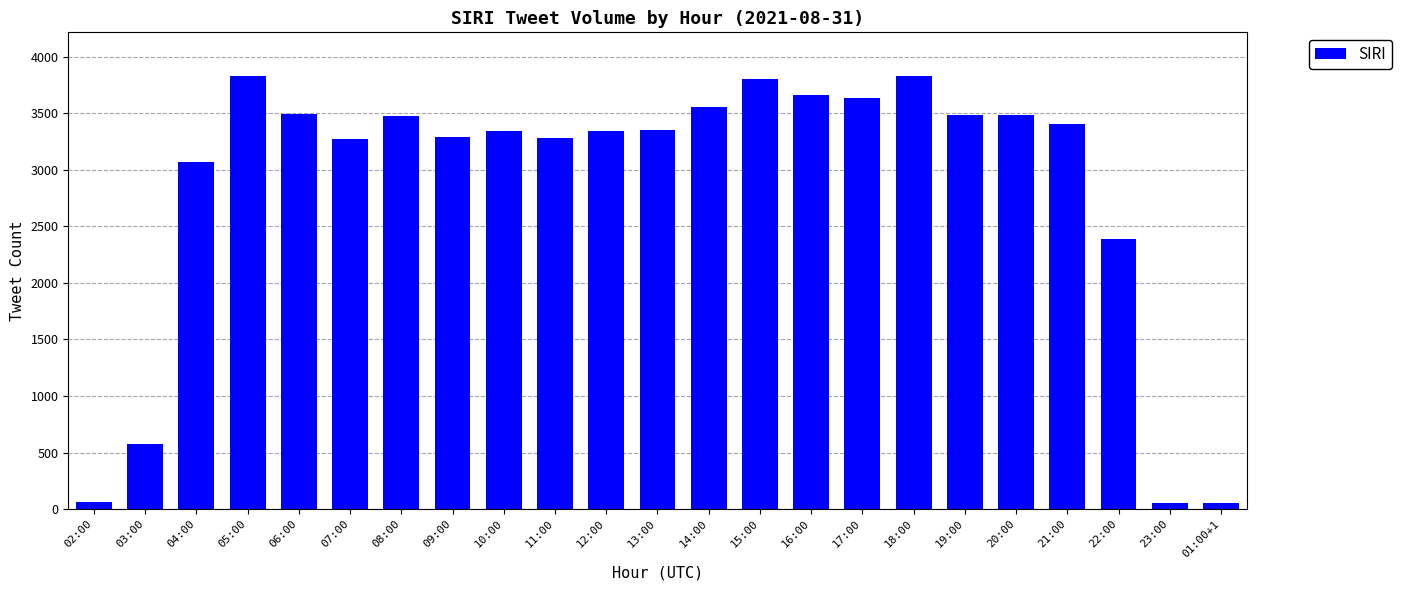

How many data points does each series have?

23